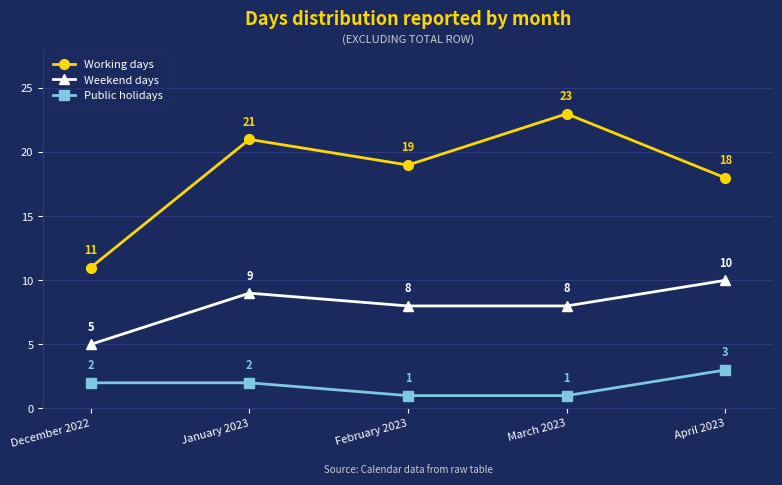

What is the total value across all series at December 2022?

18